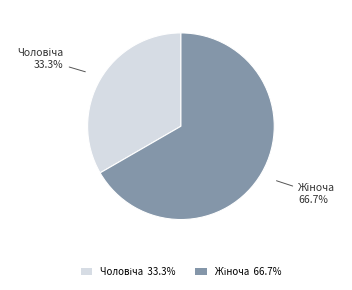

Is there any slice that represents more than half of the pie?

Yes